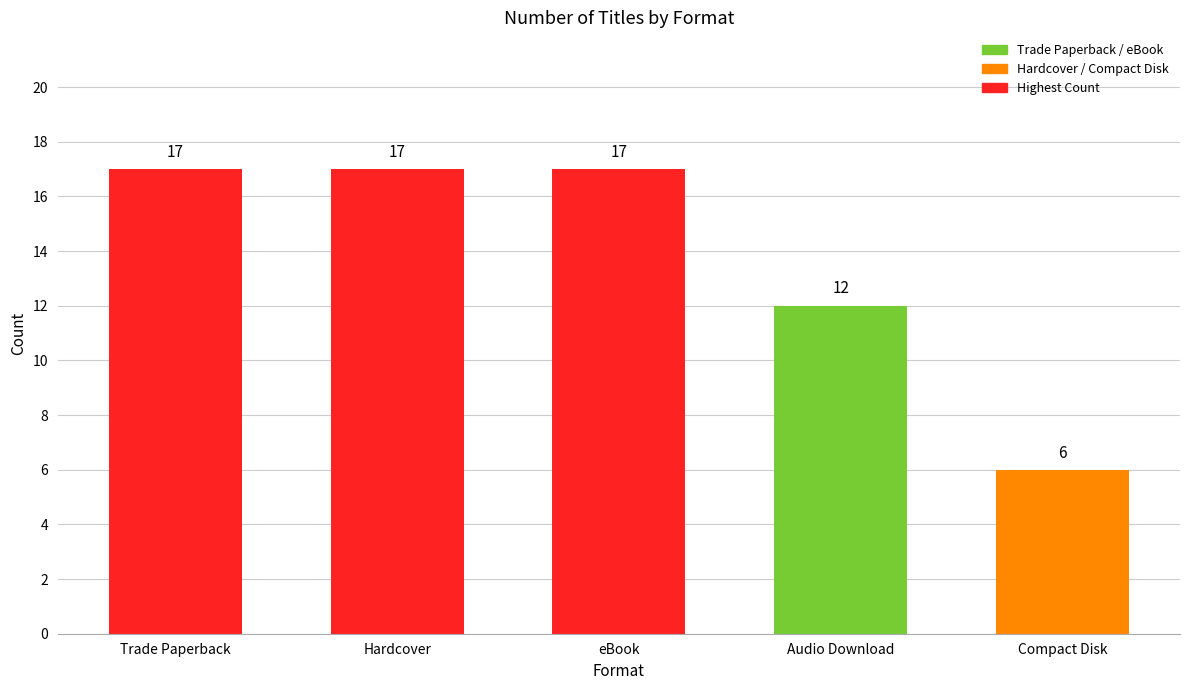

Which label corresponds to the smallest value in the chart?

Compact Disk